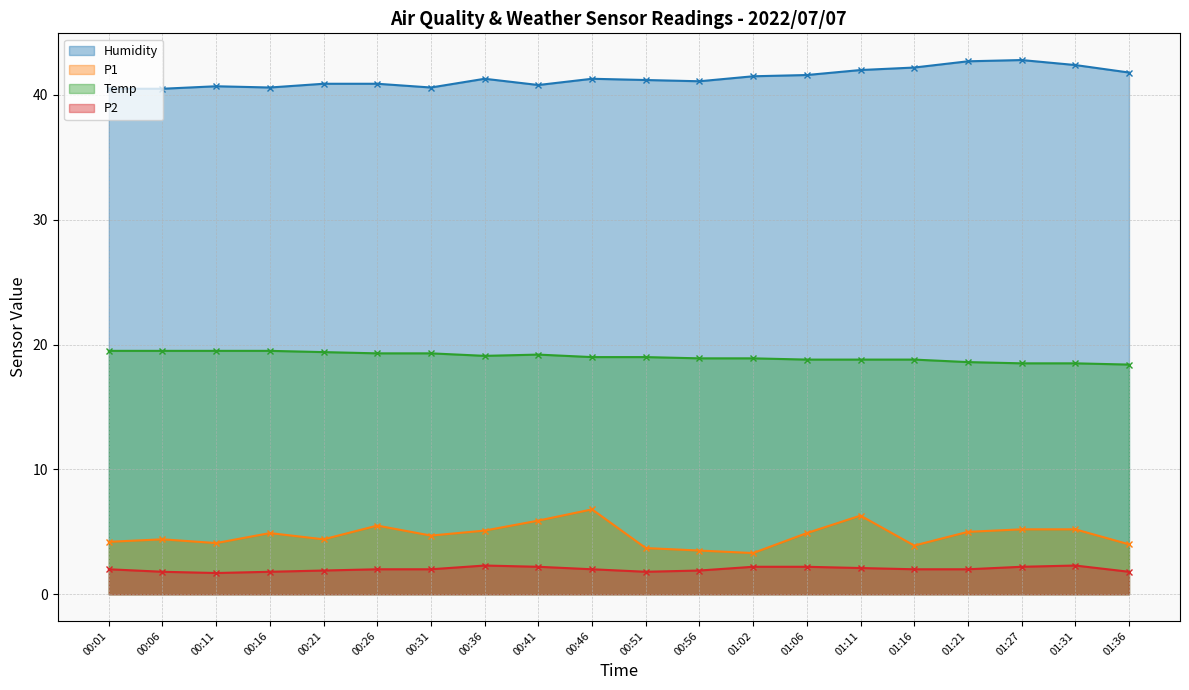

Which series changed the most between 00:36 and 00:46?

P1